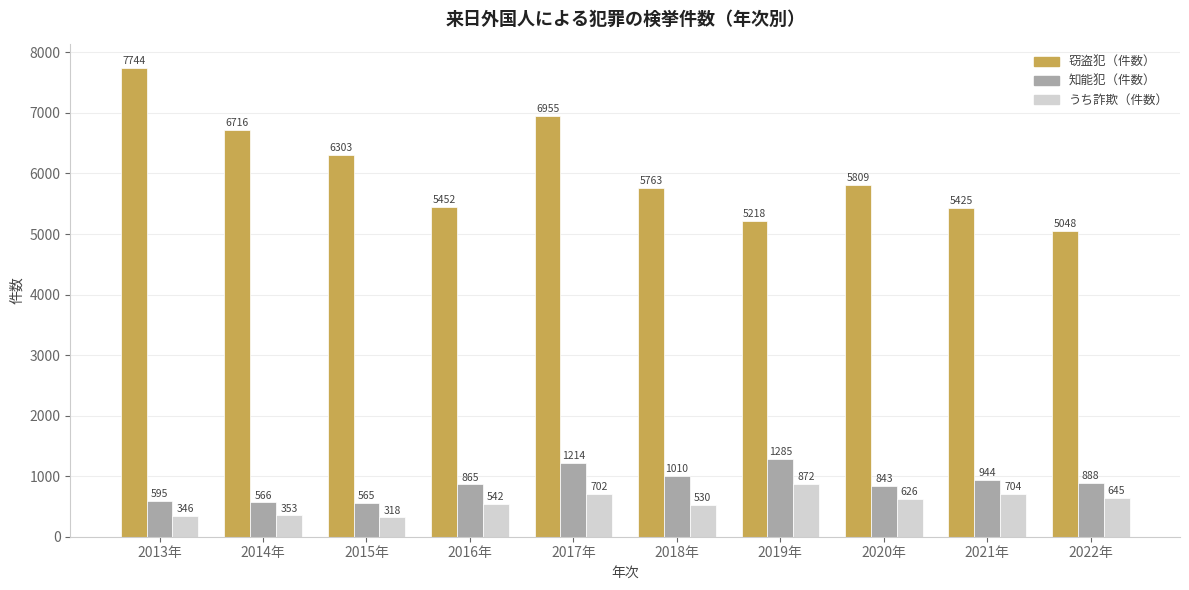

Reading left to right, list all the values displayed in this chart.

窃盗犯（件数）: 2013年=7744	2014年=6716	2015年=6303	2016年=5452	2017年=6955	2018年=5763	2019年=5218	2020年=5809	2021年=5425	2022年=5048
知能犯（件数）: 2013年=595	2014年=566	2015年=565	2016年=865	2017年=1214	2018年=1010	2019年=1285	2020年=843	2021年=944	2022年=888
うち詐欺（件数）: 2013年=346	2014年=353	2015年=318	2016年=542	2017年=702	2018年=530	2019年=872	2020年=626	2021年=704	2022年=645